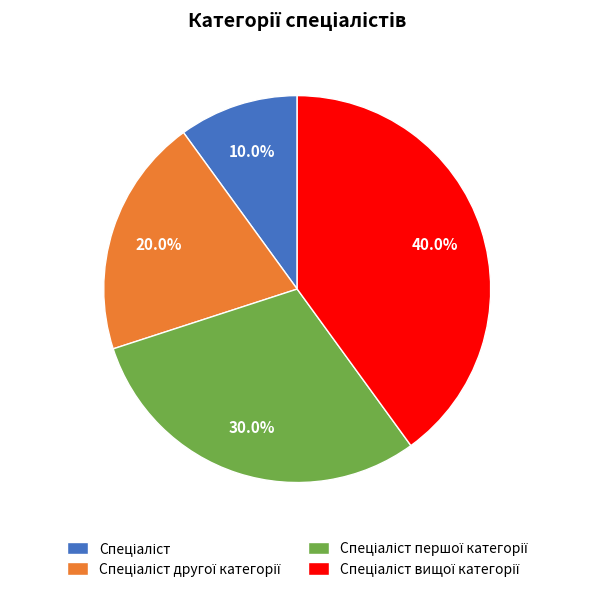

Is there any slice that represents more than half of the pie?

No